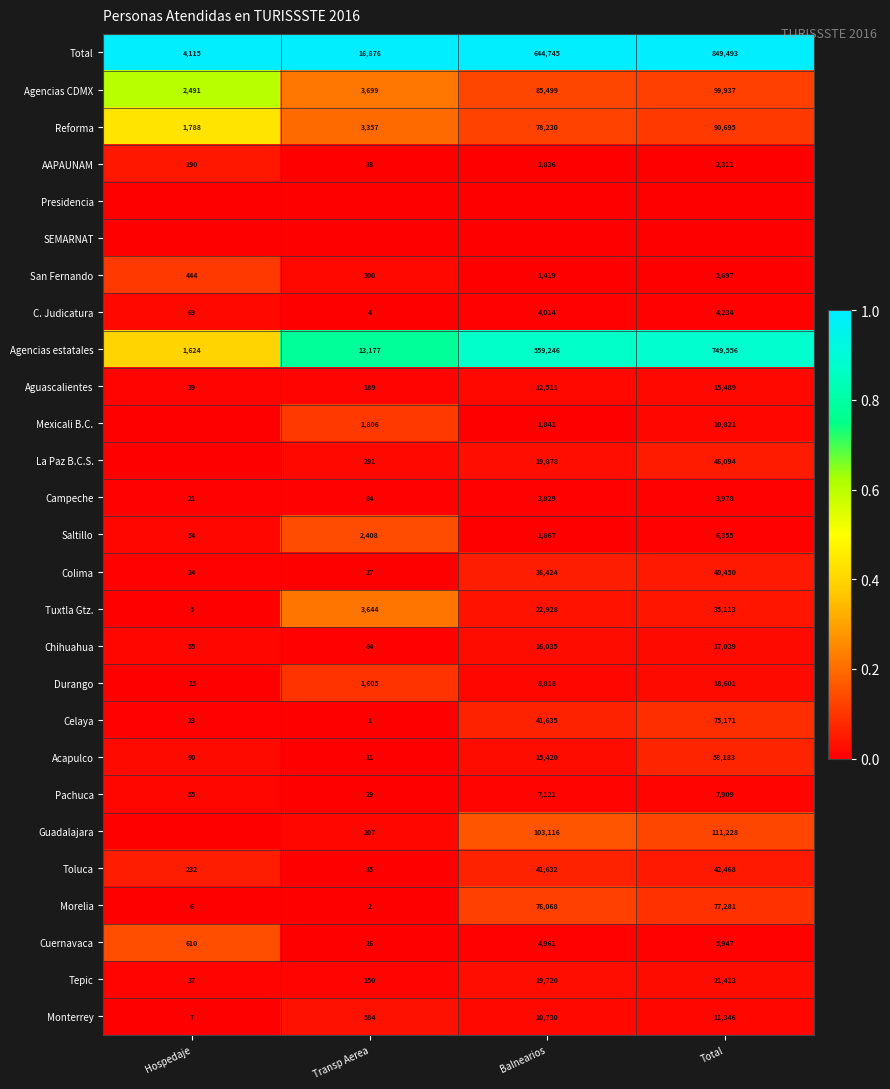

Which category has the highest value in the AAPAUNAM series?

Total